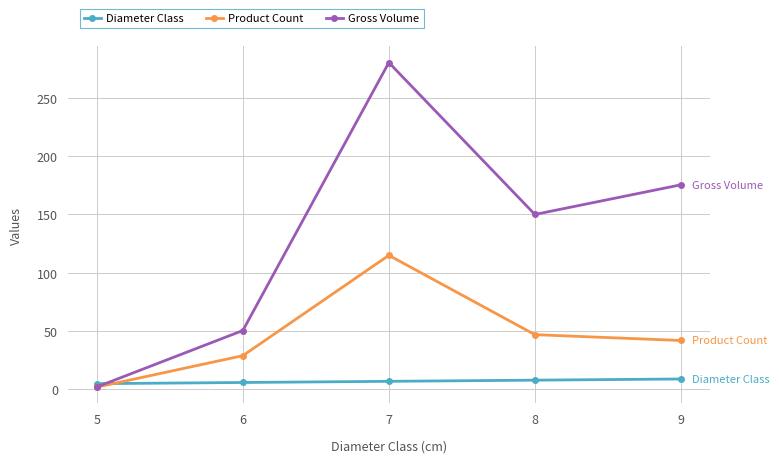

What are all the series names shown in the legend?

Diameter Class, Product Count, Gross Volume